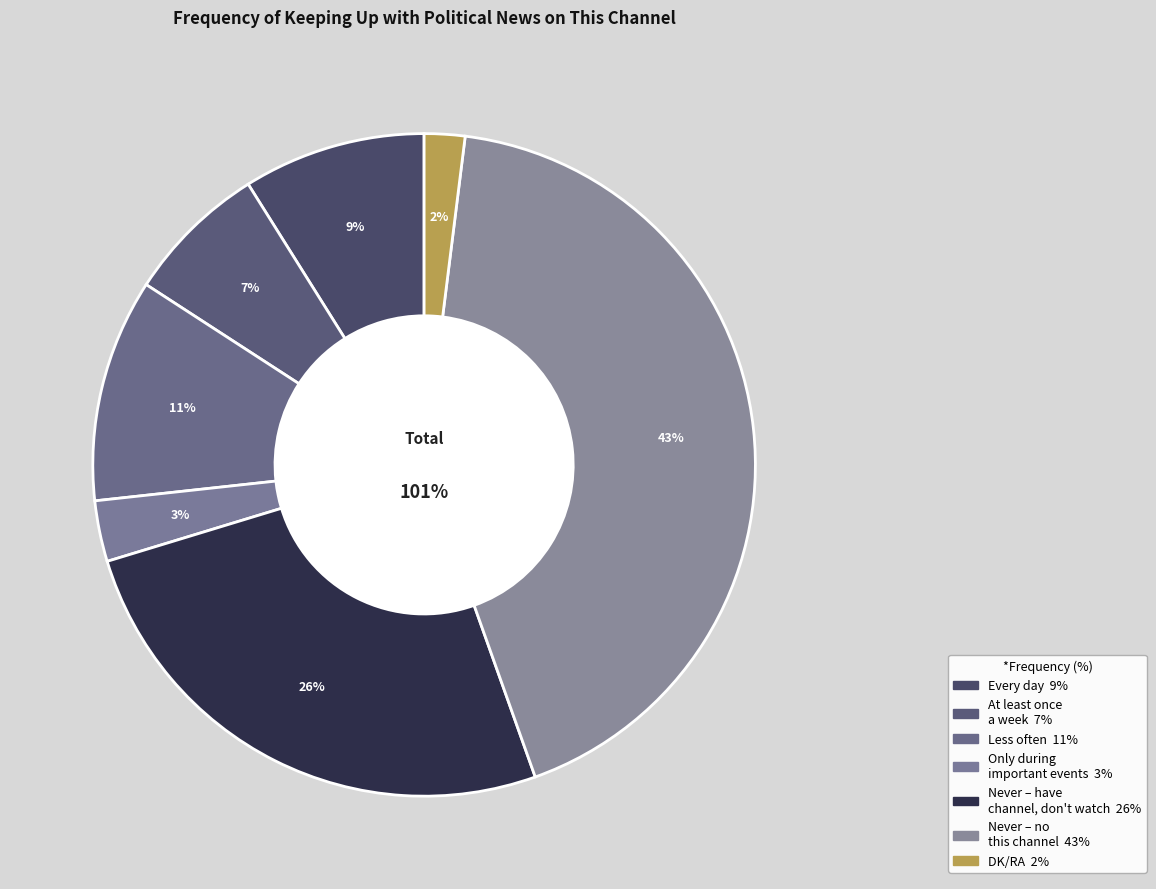

Is the sum of Only during important political events and At least once a week greater than half?

No